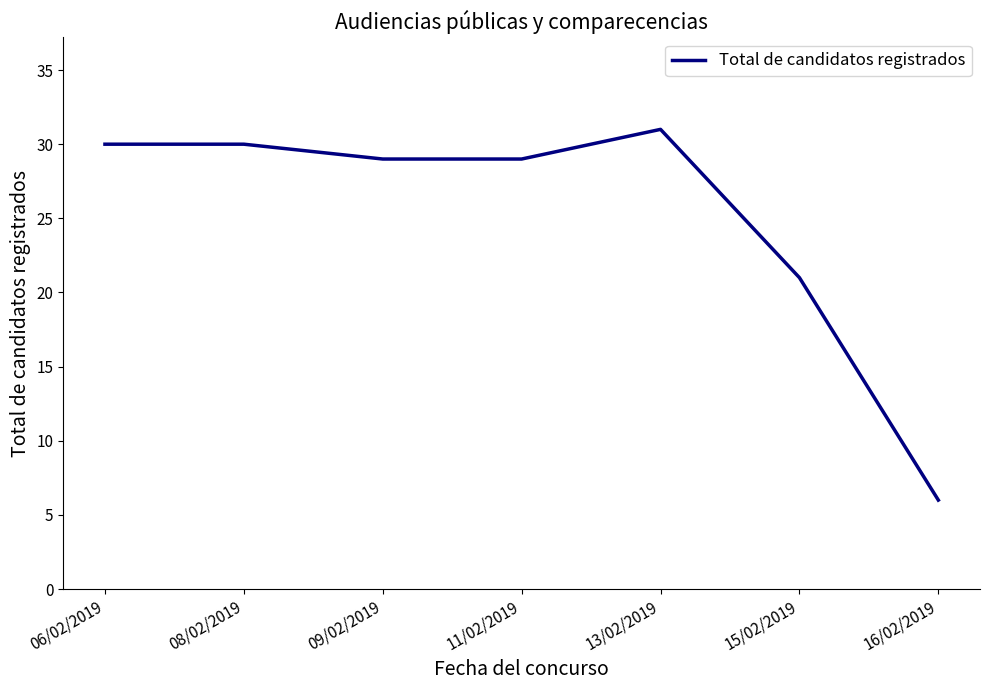

What position from the left is 16/02/2019?

7